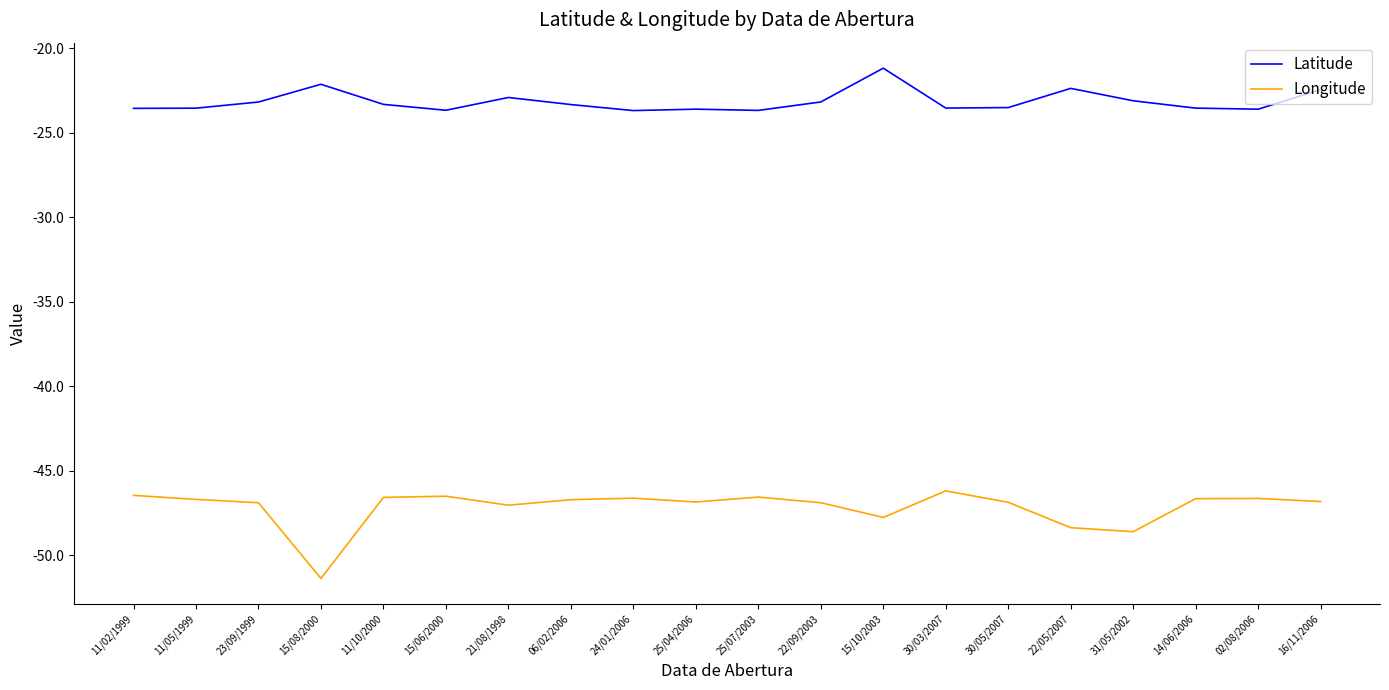

What is the highest value of the Latitude series?

-21.2